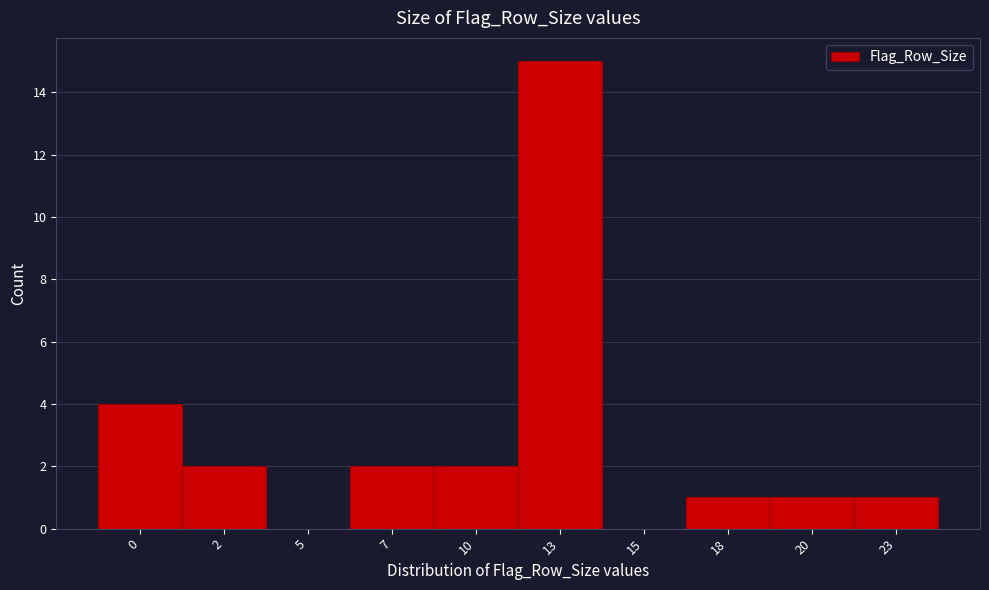

Which label corresponds to the largest value in the chart?

13